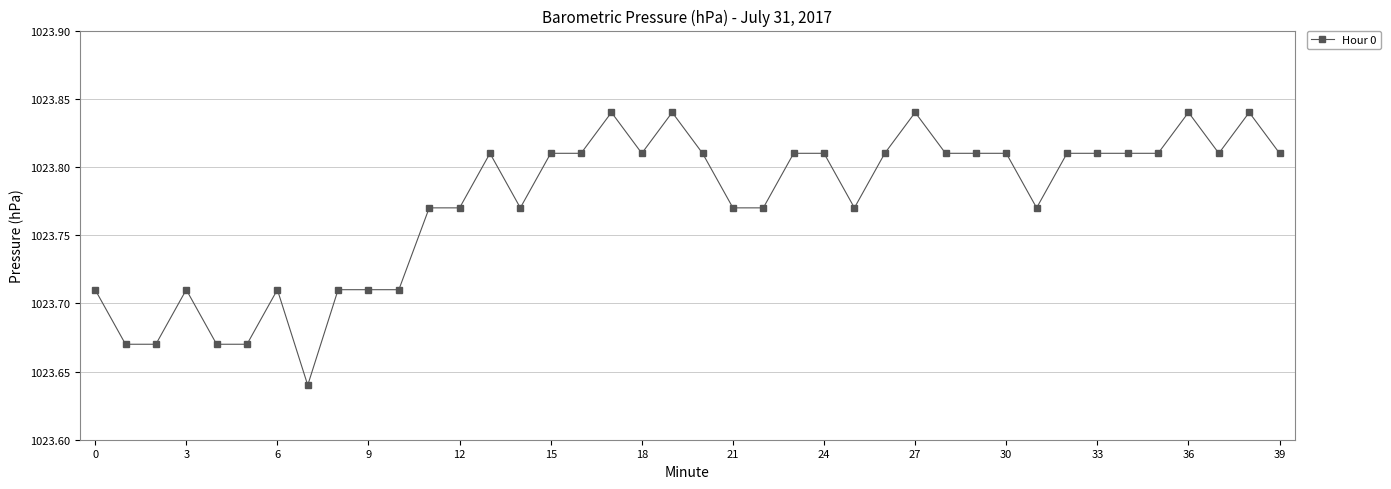

What is the sum of all values?

40950.9